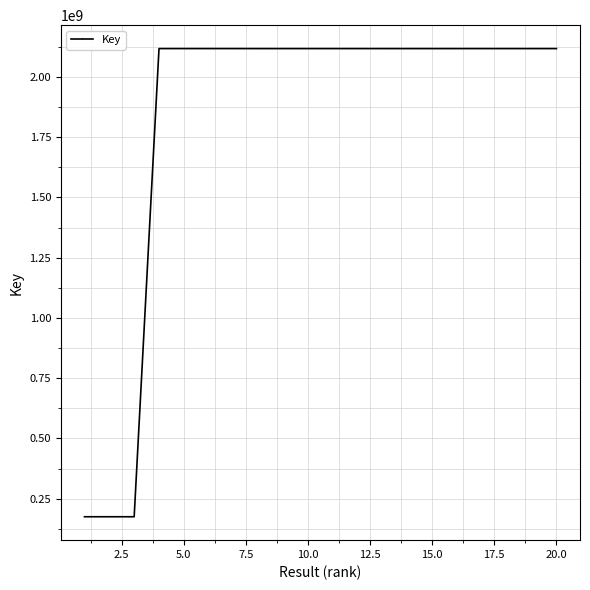

What is the smallest value displayed?

175301078